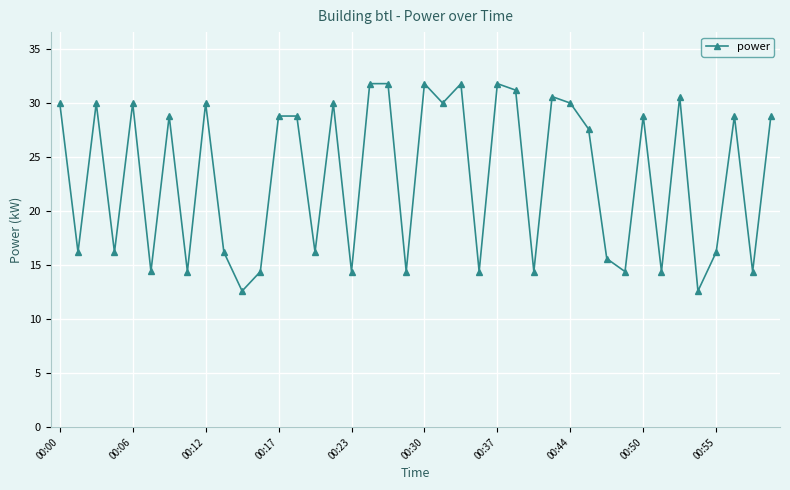

What is the sum of all values?

927.6